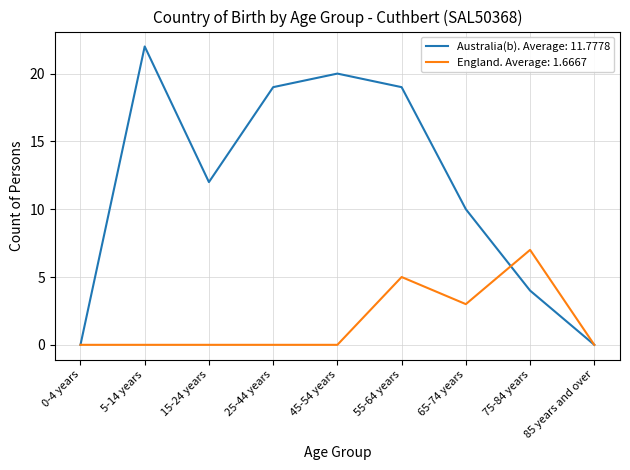

Which series has the largest total across all categories?

Australia(b). Average: 11.7778